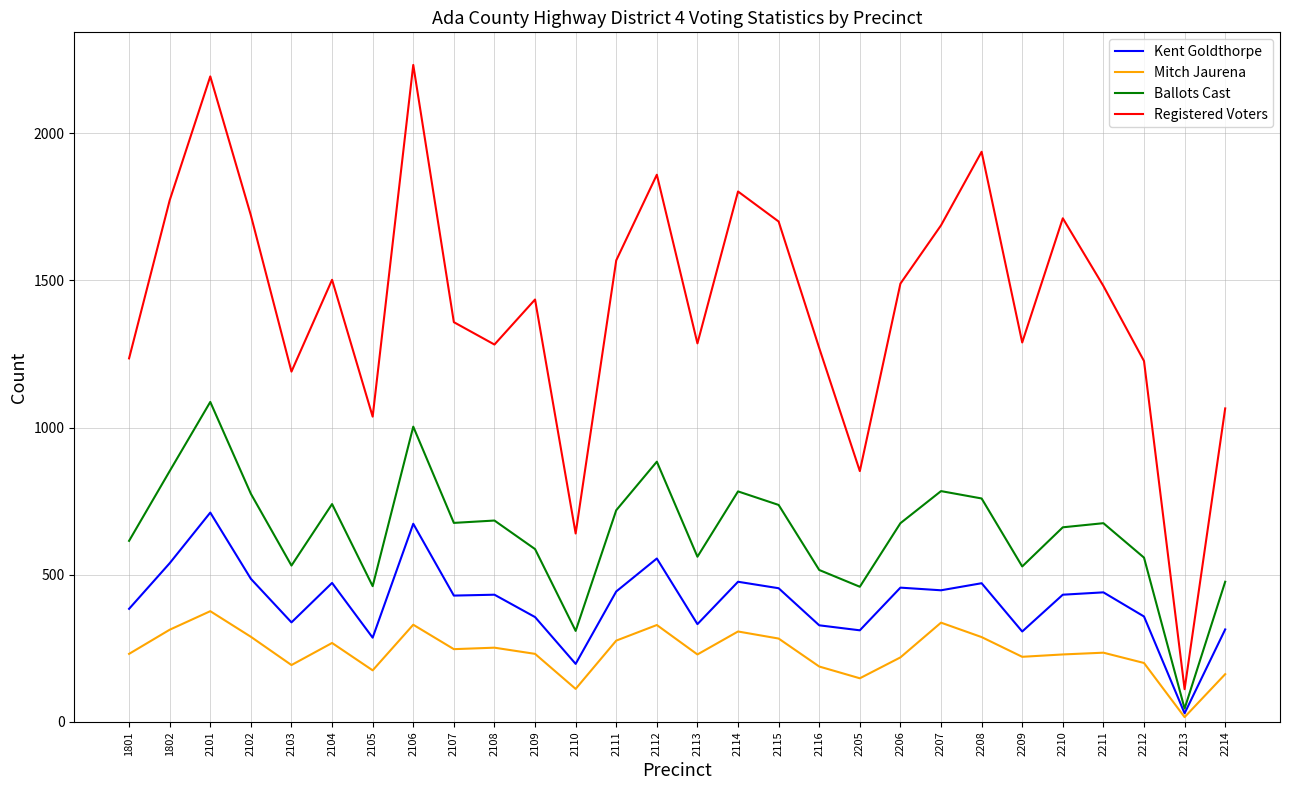

What is the minimum value shown in the chart?

16